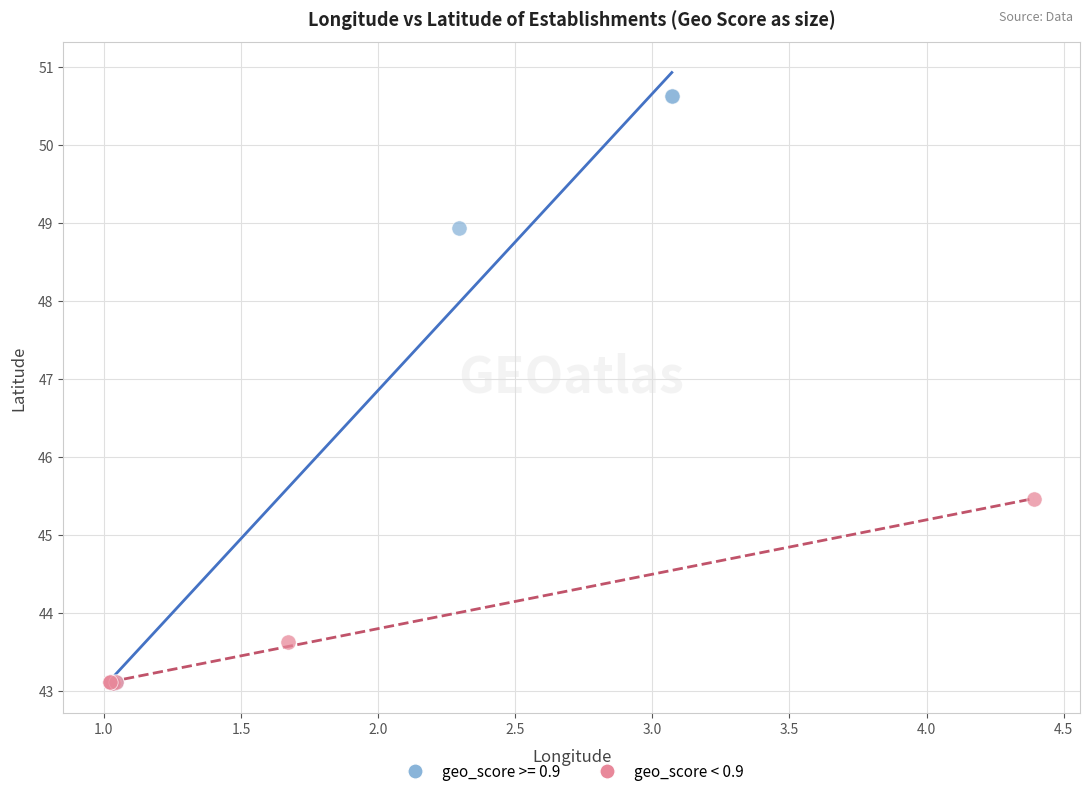

Which series has the widest spread of Y values?

geo_score >= 0.9